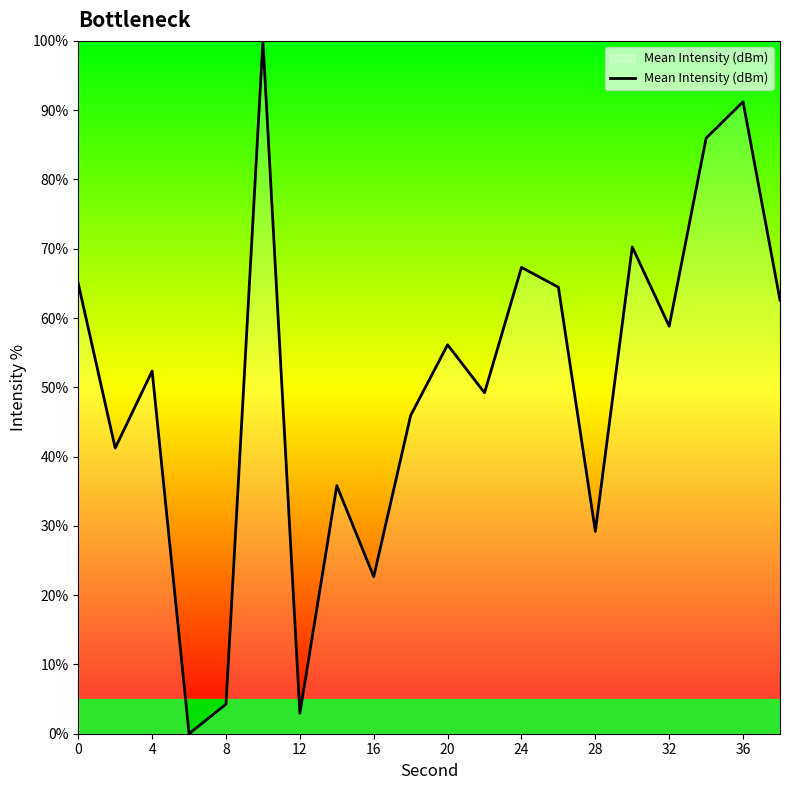

What is the difference between the maximum and minimum values?

100.0